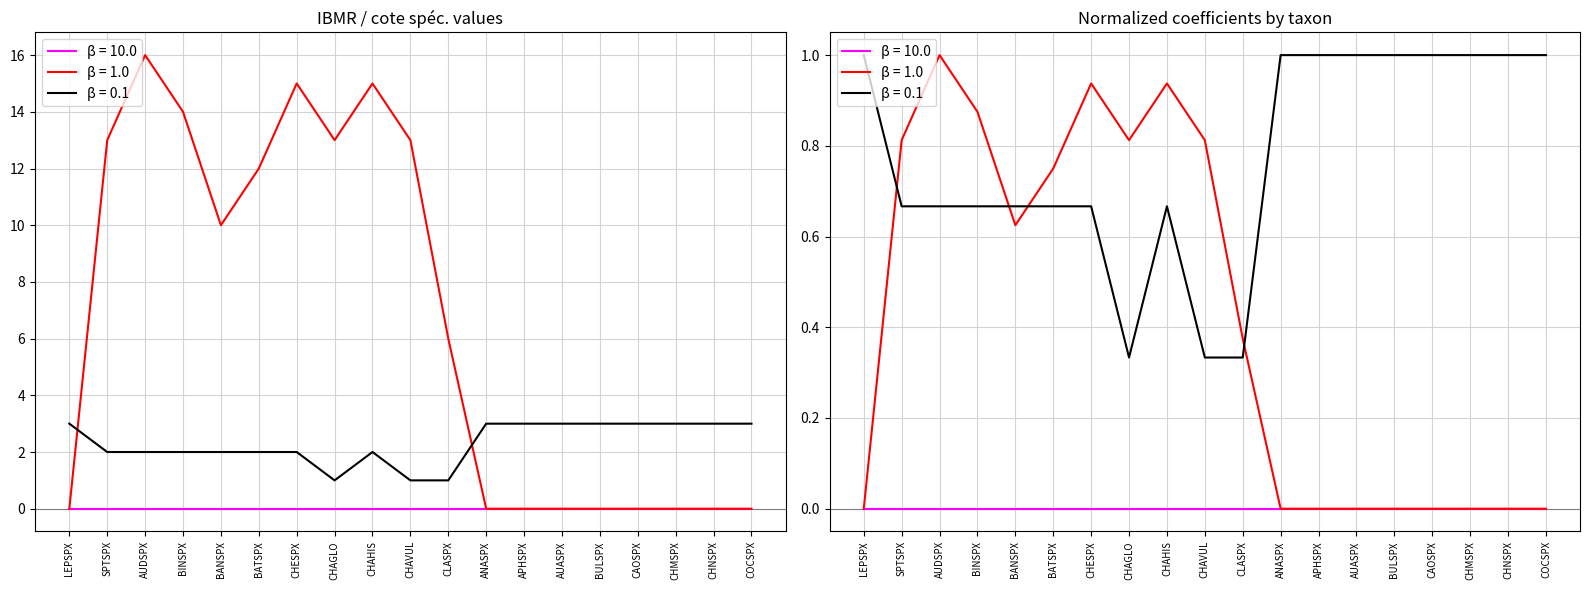

At which label is cote_spec closest to 8?

BANSPX